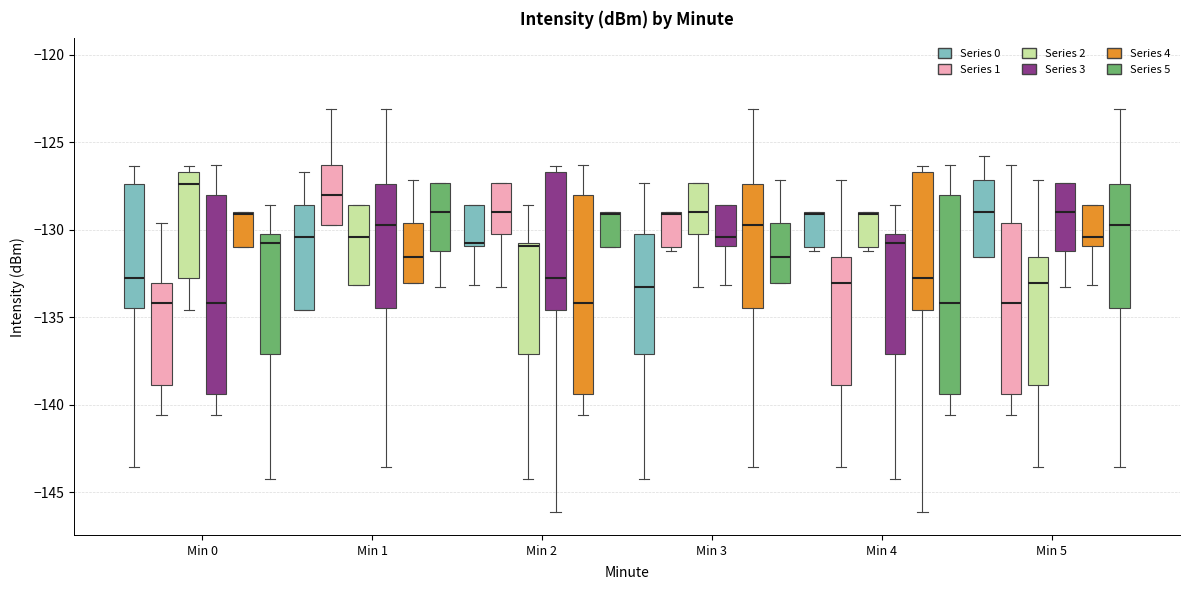

Where is the lower edge of the box for Min 4 (Series 2) on the y-axis? The values are not printed on the chart, so give them approximately, as read against the axis.

-131.0